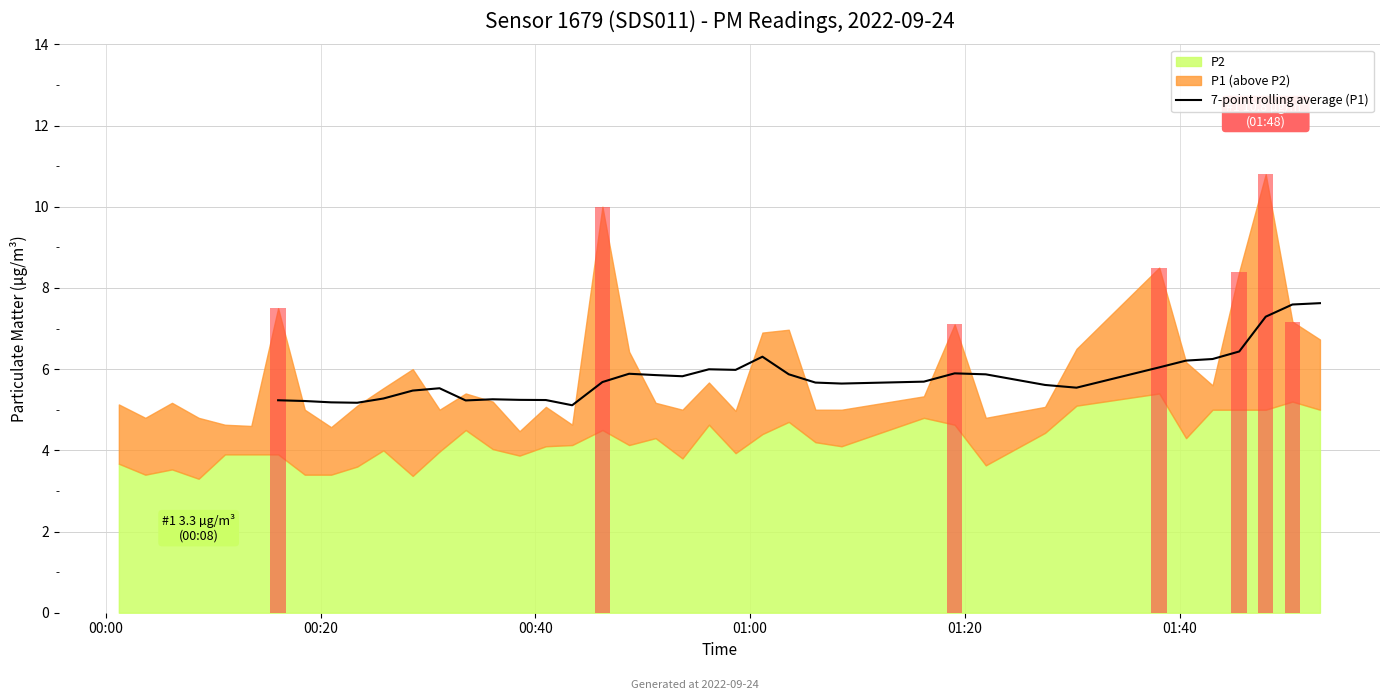

What is the highest value of the 7-point rolling average (P1) series?

7.6